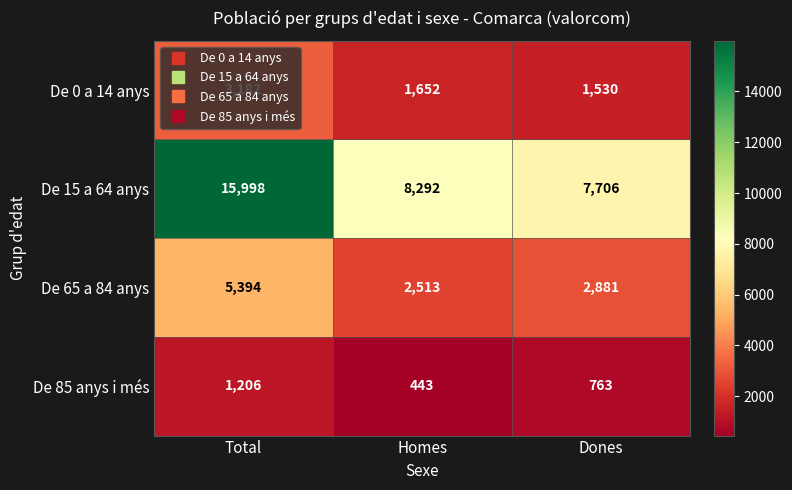

The De 0 a 14 anys series shows 928 at Dones. True or false?

False